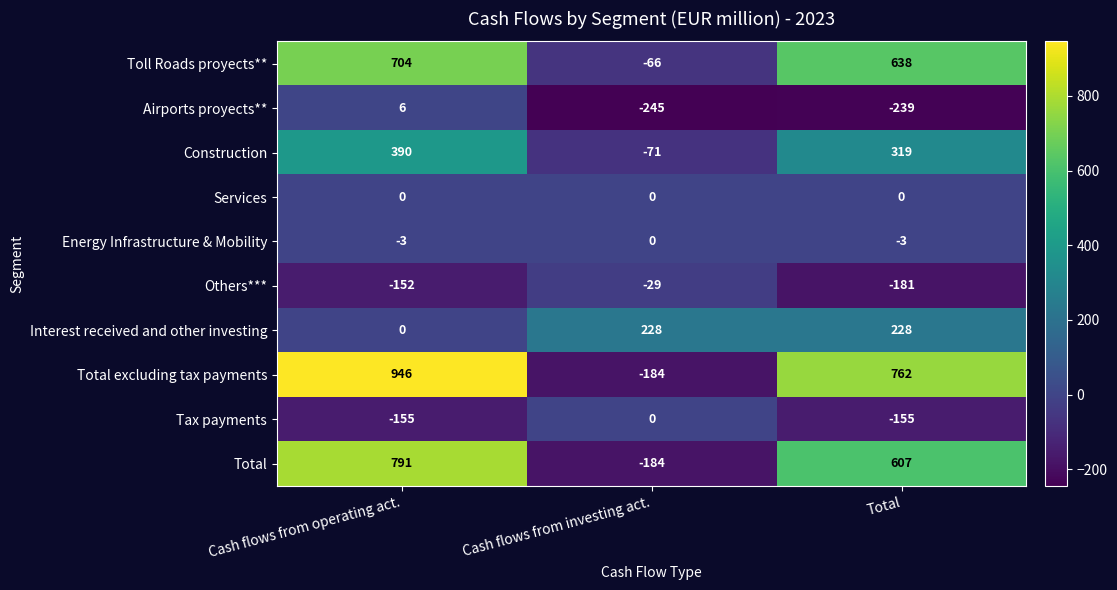

What value does the Airports proyects** series have at Cash flows from operating act., to the nearest 10?

10